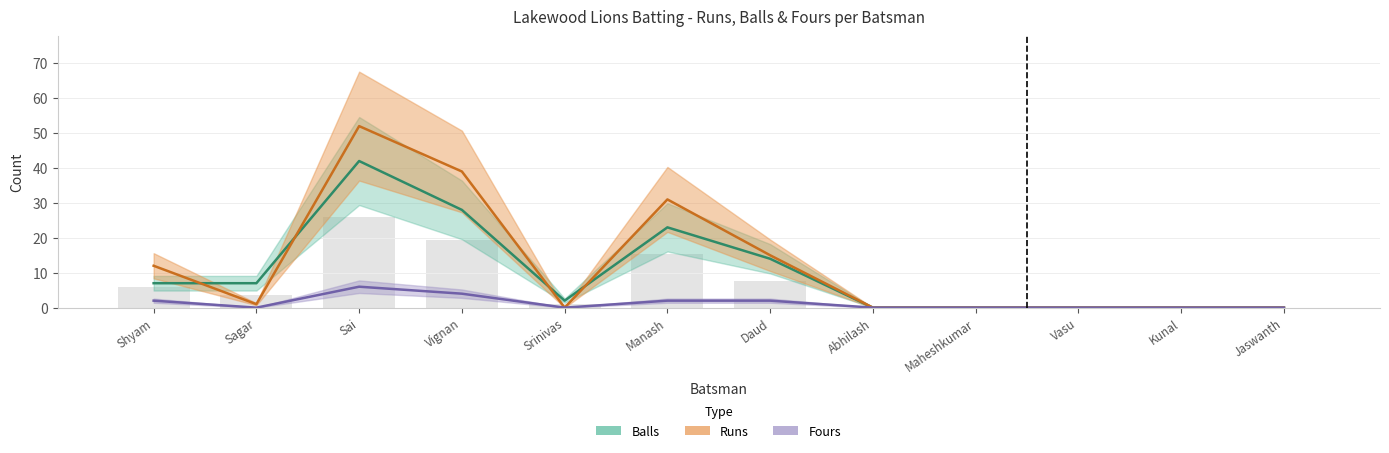

How many Fours values are between 0 and 2?

10